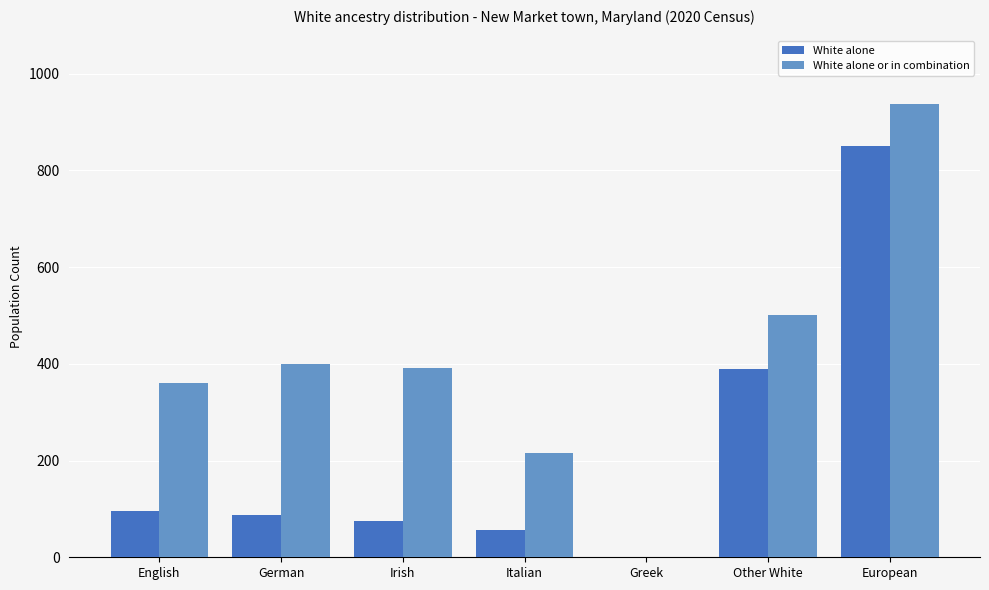

What are all the series names shown in the legend?

White alone, White alone or in combination